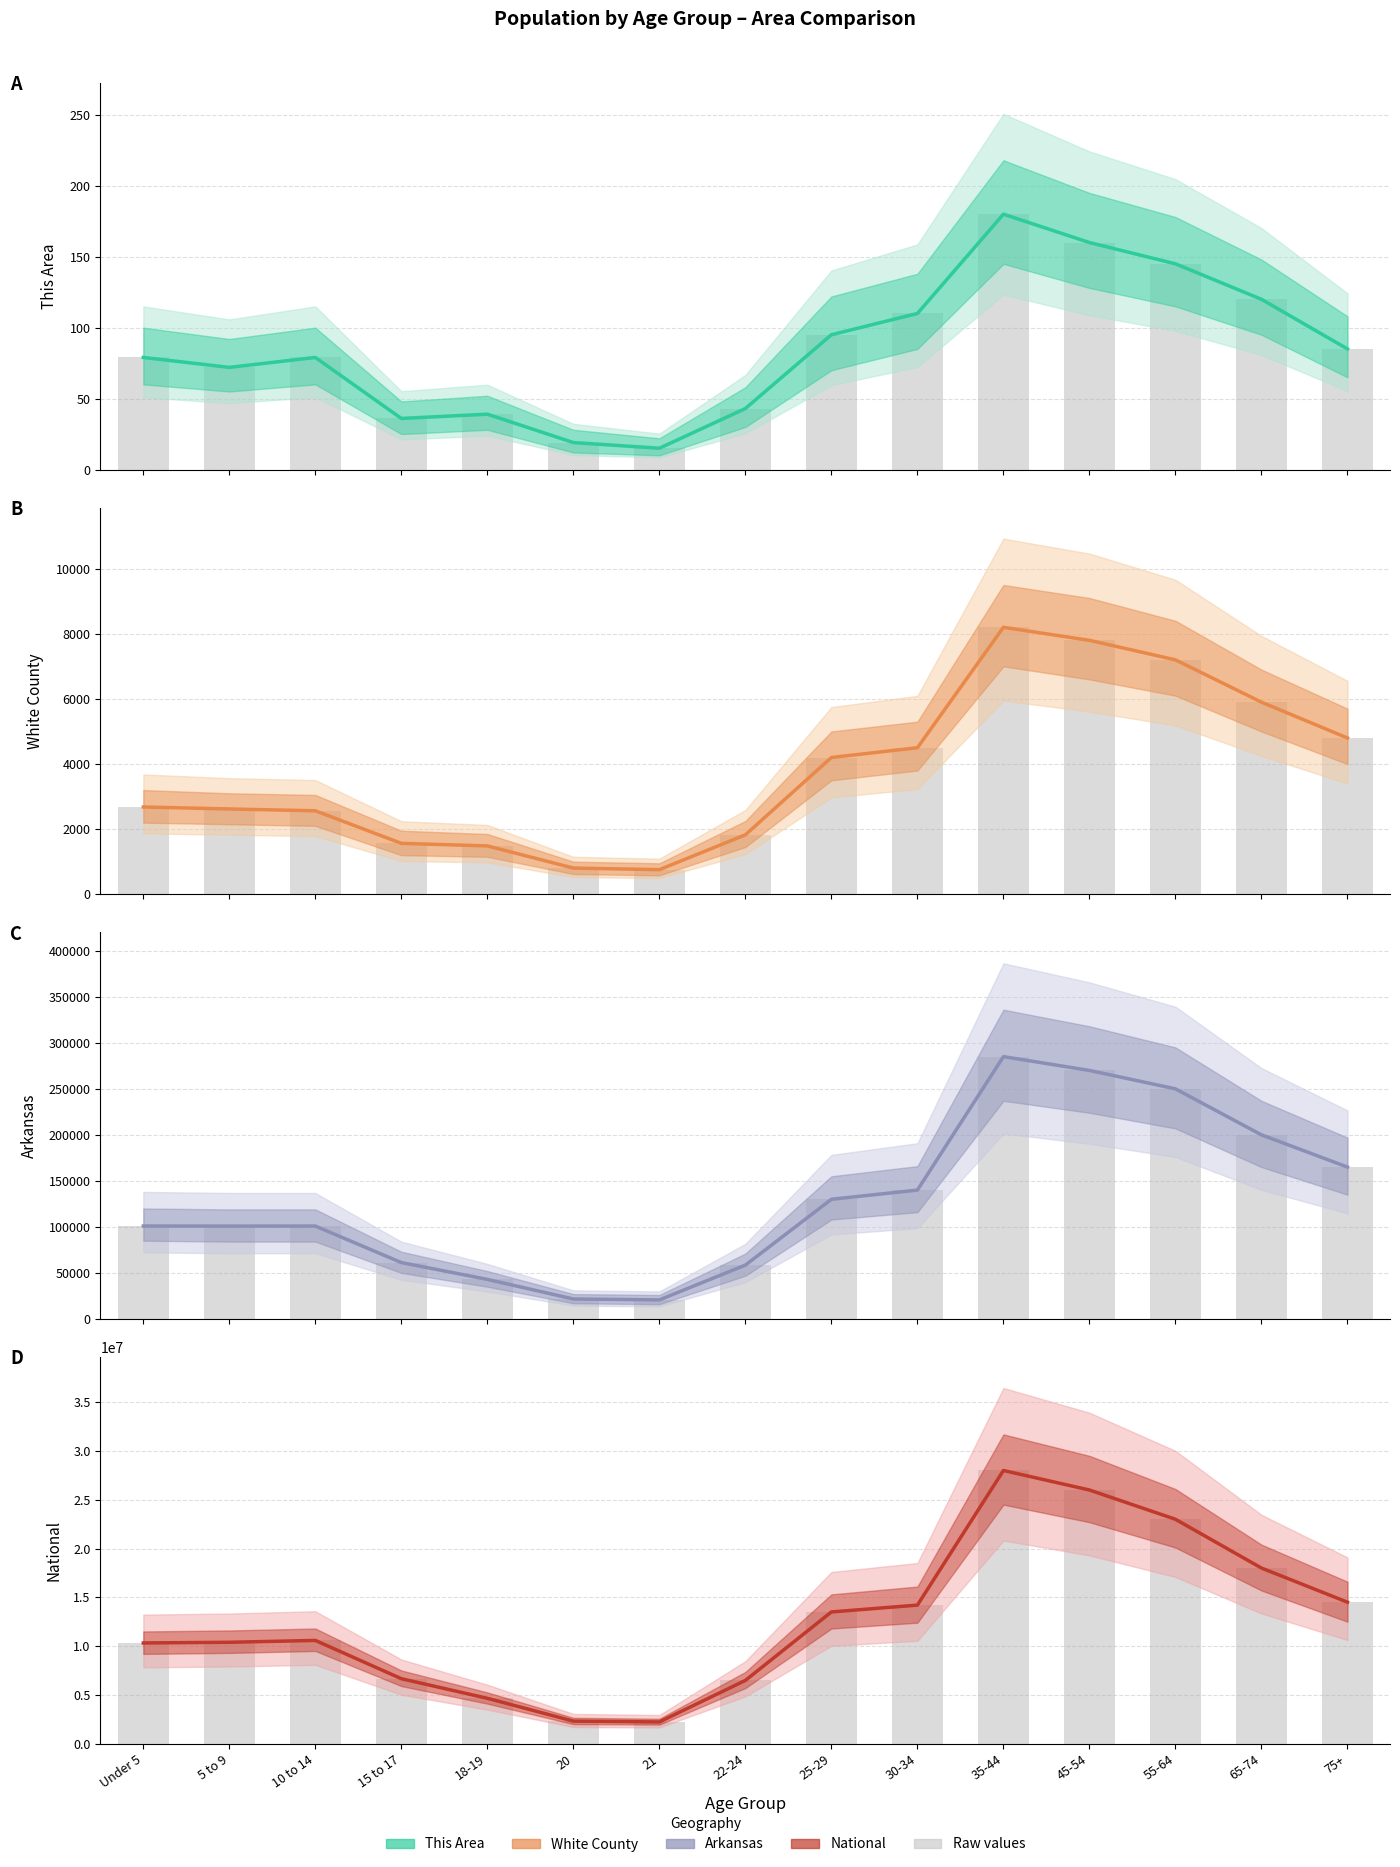

Between 18-19 and 22-24, which series saw the biggest shift?

National